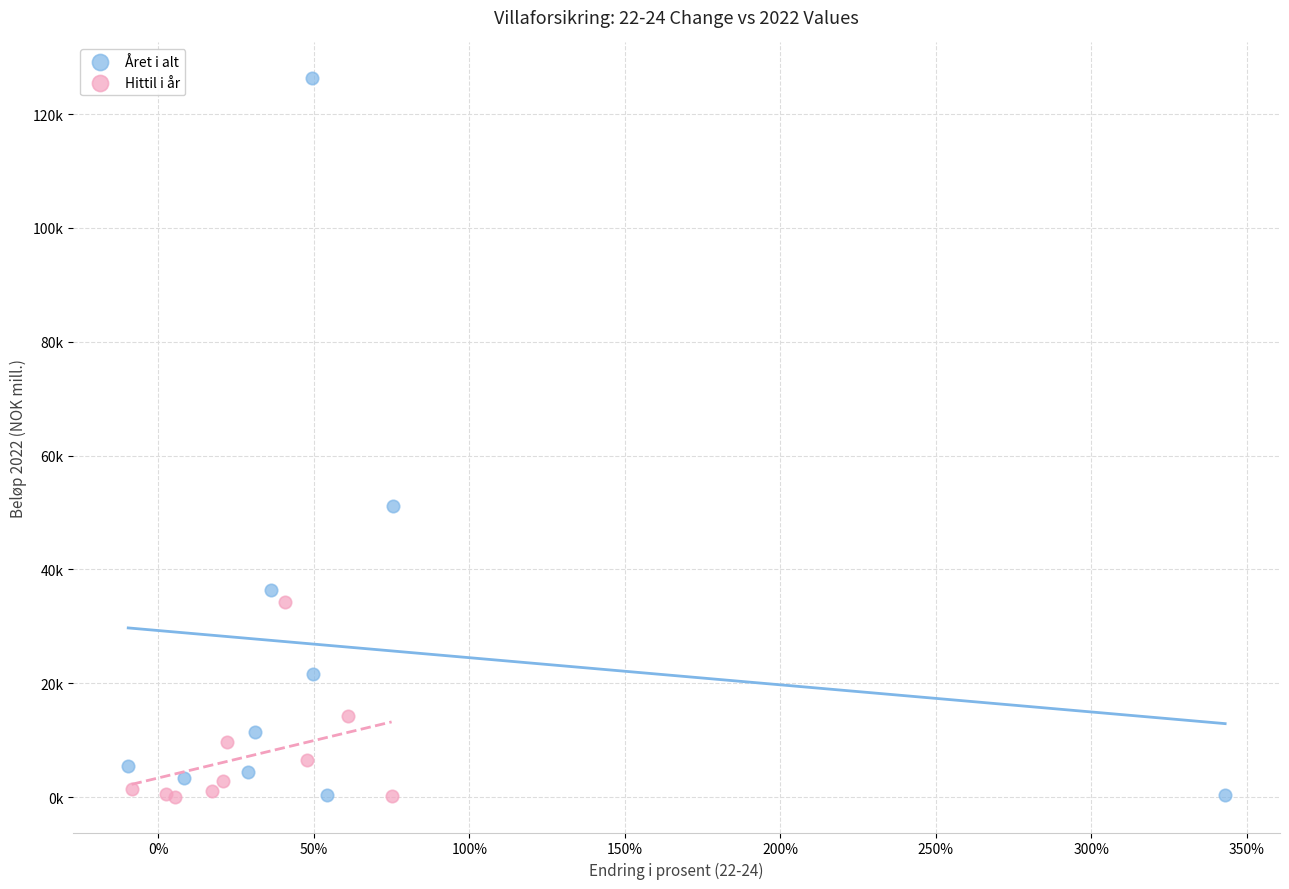

Which series reaches the maximum Y coordinate?

Året i alt